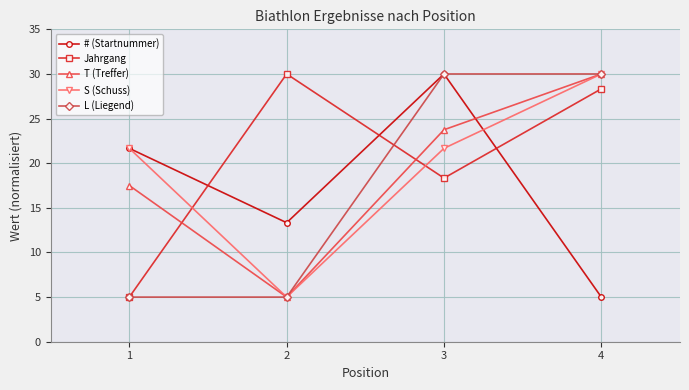

Reading left to right, list all the values displayed in this chart.

# (Startnummer): 1=21.7	2=13.3	3=30.0	4=5.0
Jahrgang: 1=5.0	2=30.0	3=18.3	4=28.3
T (Treffer): 1=17.5	2=5.0	3=23.8	4=30.0
S (Schuss): 1=21.7	2=5.0	3=21.7	4=30.0
L (Liegend): 1=5.0	2=5.0	3=30.0	4=30.0